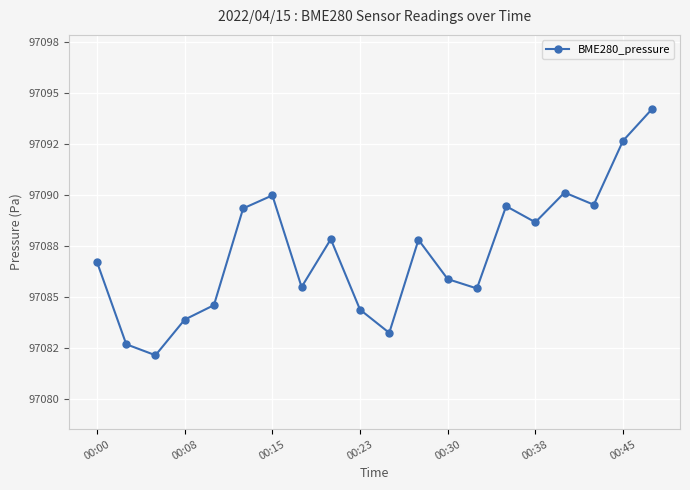

Is this an area chart (filled region under the line)?

No